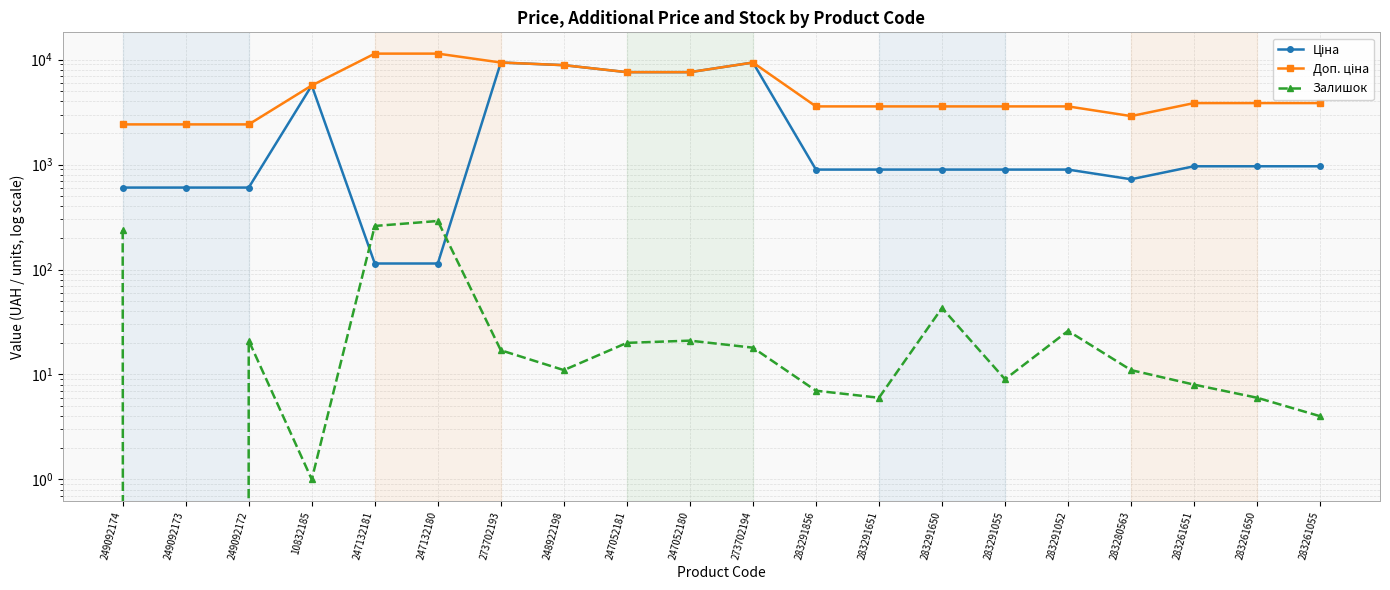

Where is Доп. ціна nearest to the value 6912?

247052181